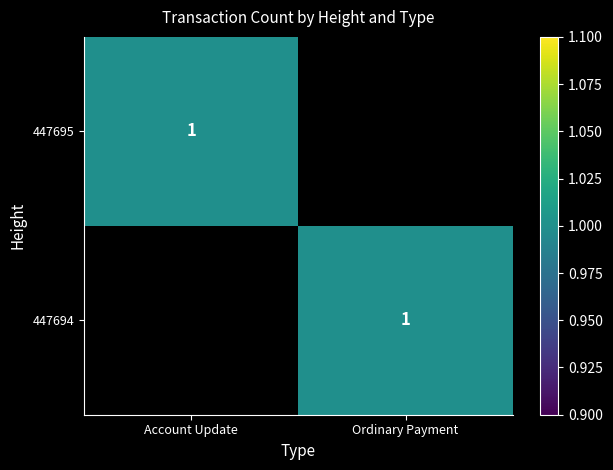

How many data points does each series have?

2